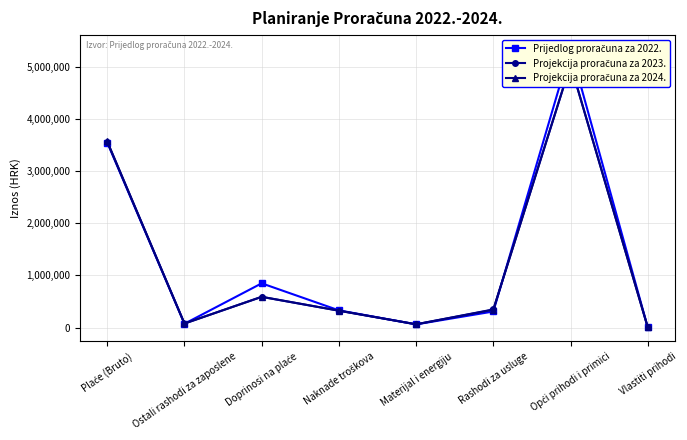

What is the sum of the Projekcija proračuna za 2024. values at Vlastiti prihodi and Materijal i energiju?

63500